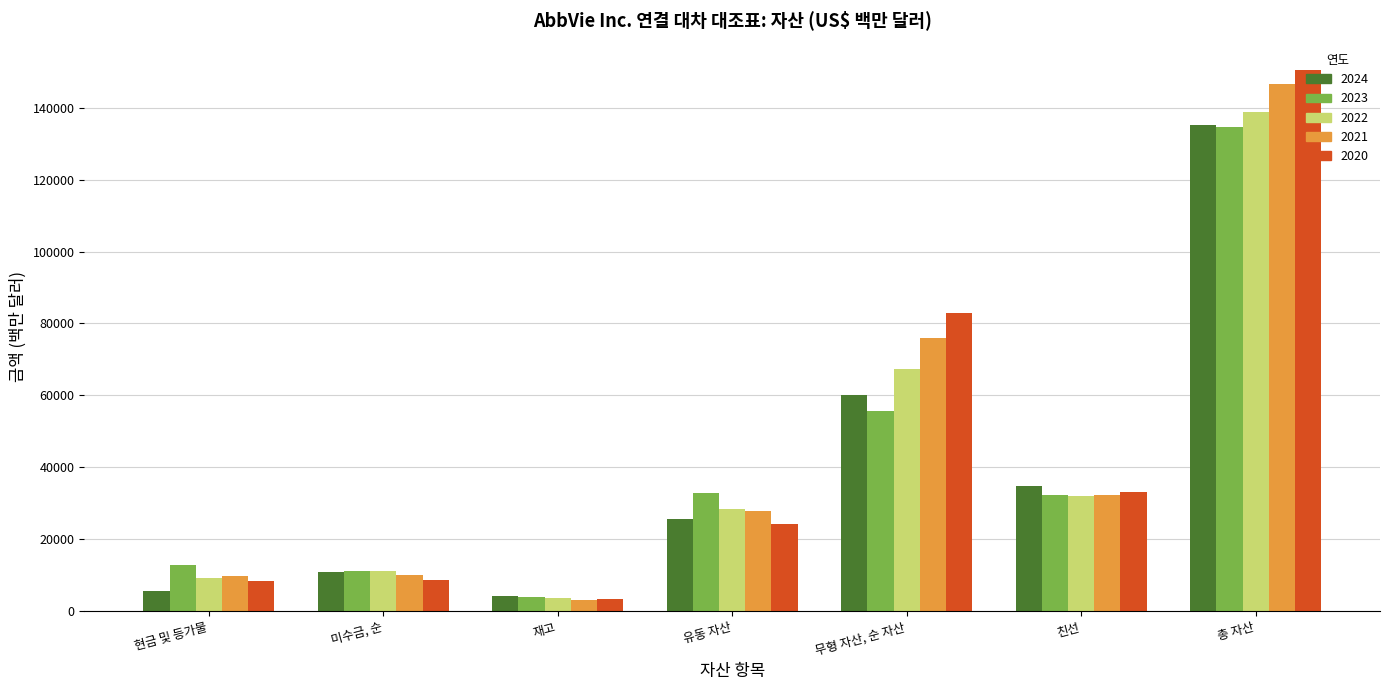

What is the value of the 2023 bar at the 2nd from the left?

11155